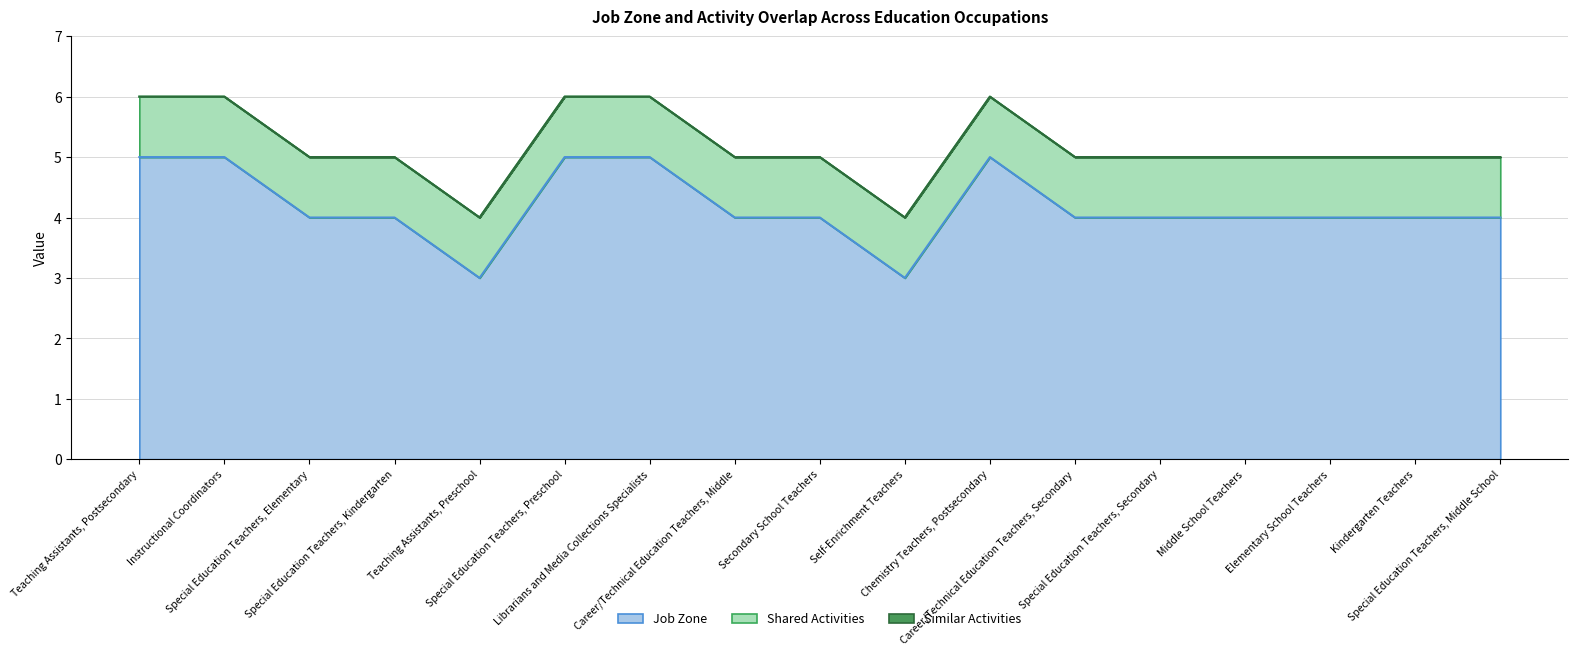

What position from the right is Career/Technical Education Teachers, Secondary?

6